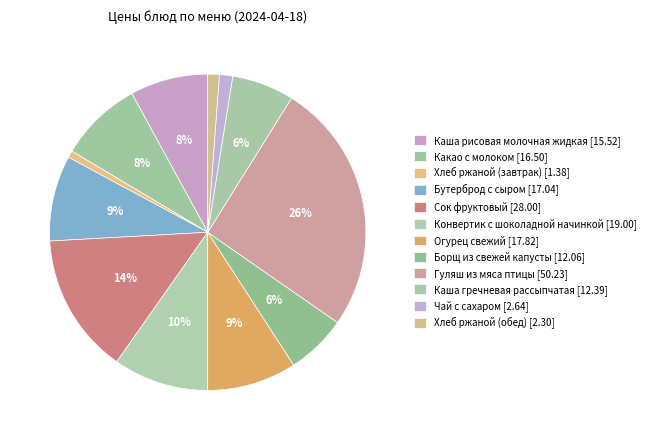

Rank the categories by value from highest to lowest.

Гуляш из мяса птицы, Сок фруктовый, Конвертик с шоколадной начинкой, Огурец свежий, Бутерброд с сыром, Какао с молоком, Каша рисовая молочная жидкая, Каша гречневая рассыпчатая, Борщ из свежей капусты, Чай с сахаром, Хлеб ржаной (обед), Хлеб ржаной (завтрак)